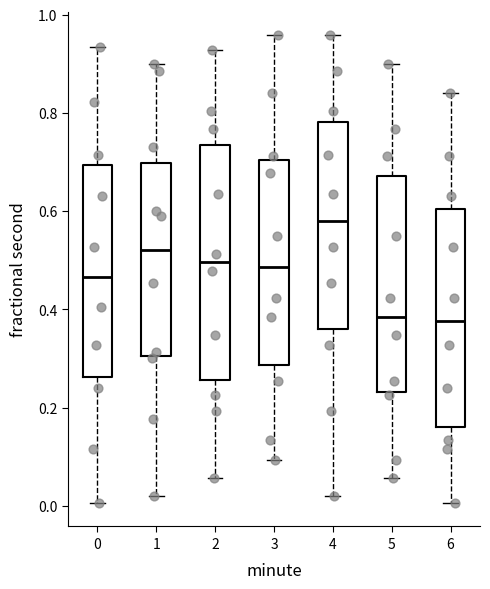

Where does the median line of the box at x = 0 sit on the y-axis? The values are not printed on the chart, so give them approximately, as read against the axis.

0.46